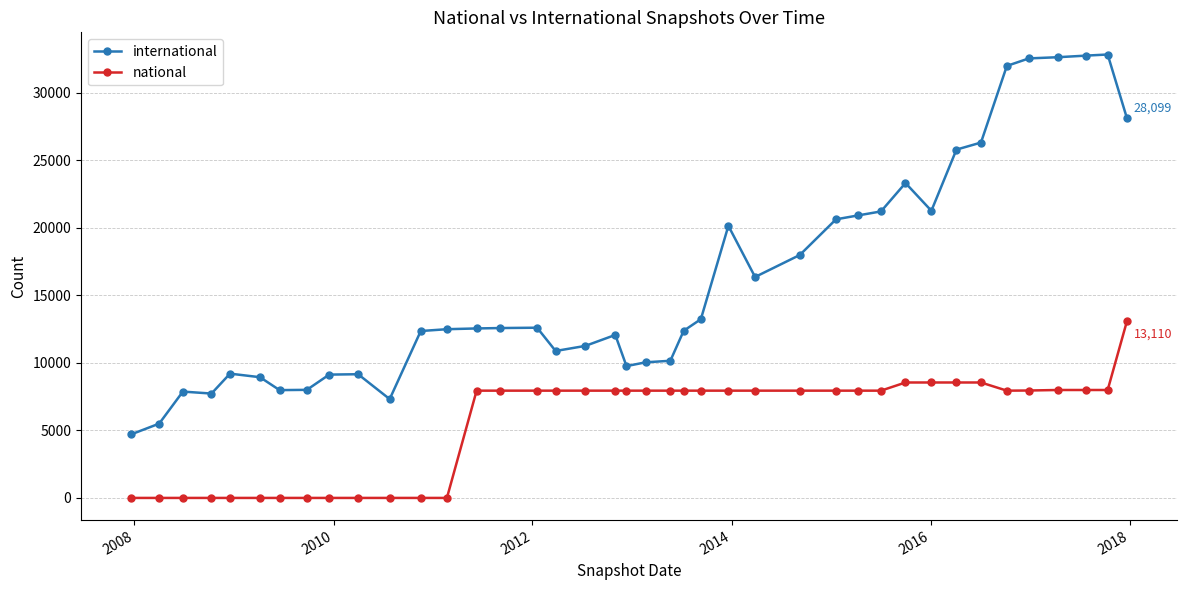

What is the difference between the maximum and minimum values in the international series?

28140